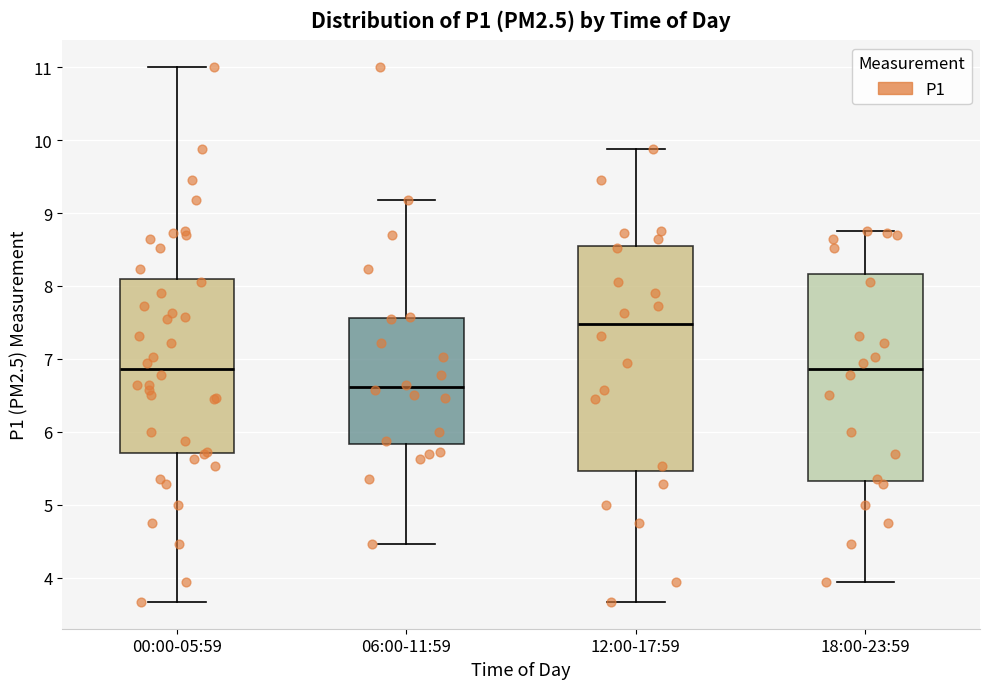

Reading left to right, read every box against the y-axis: the position of its median line, the range the box covers, and the ends of its whiskers. The values are not printed on the chart, so give them approximately, as read against the axis.

00:00-05:59: median 6.9, box 5.7 to 8.1, whiskers 3.7 to 11.0
06:00-11:59: median 6.6, box 5.8 to 7.6, whiskers 4.5 to 9.2
12:00-17:59: median 7.5, box 5.5 to 8.6, whiskers 3.7 to 9.9
18:00-23:59: median 6.9, box 5.3 to 8.2, whiskers 4.0 to 8.8